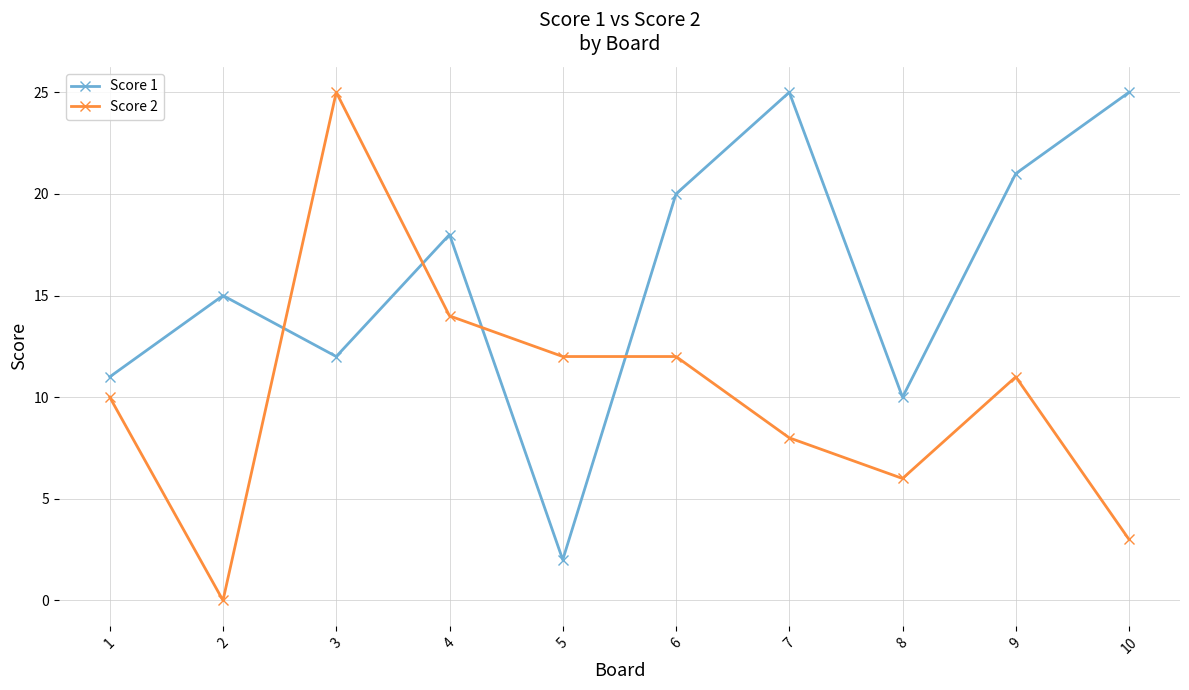

How many data points in Score 2 are less than 11?

5